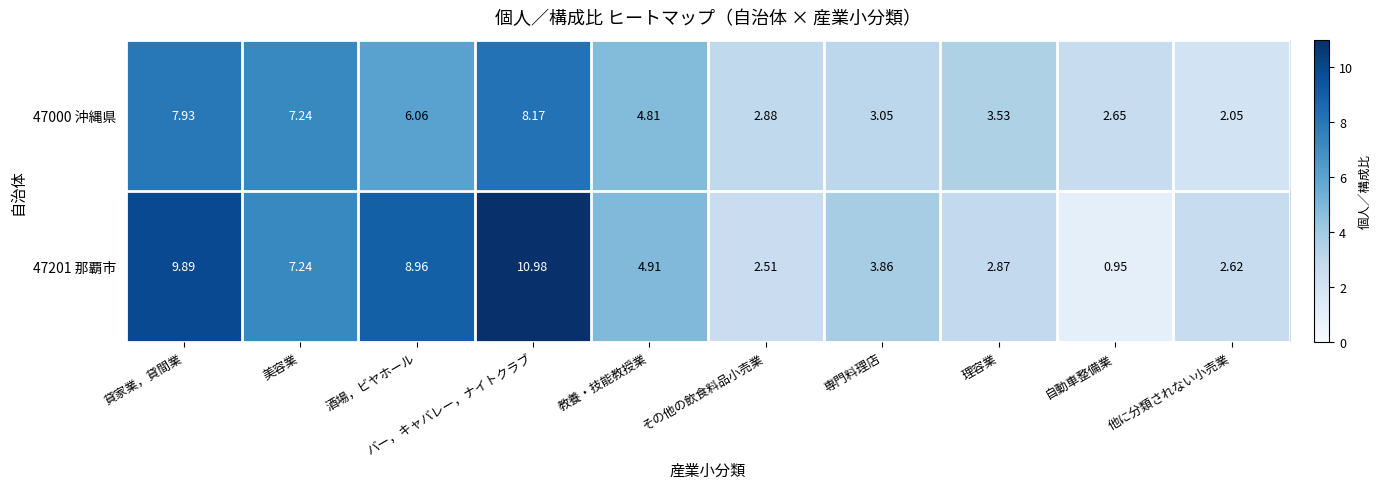

At which category is the sum across all series the highest?

バー，キャバレー，ナイトクラブ